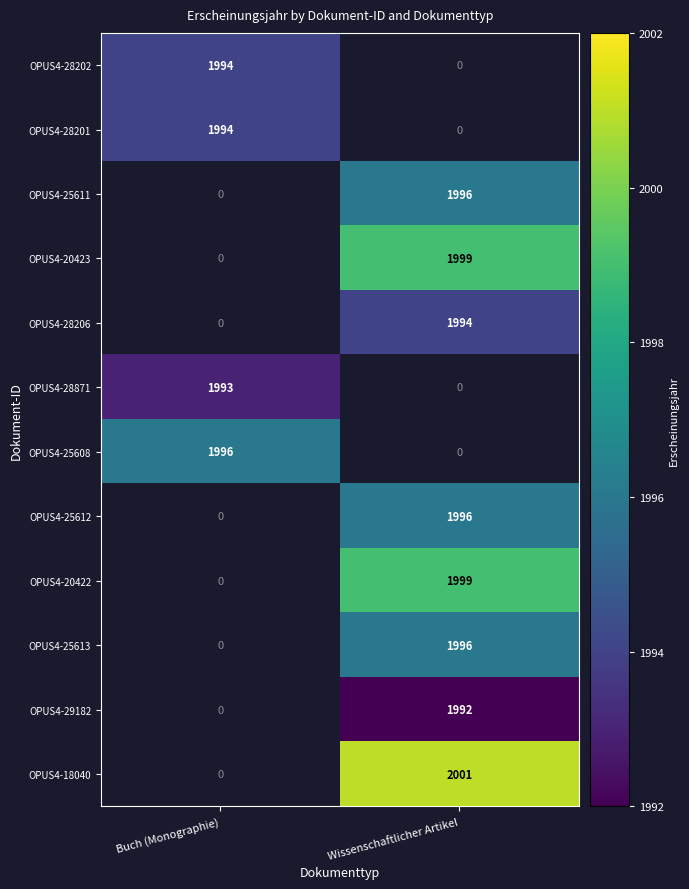

The value of OPUS4-29182 at Wissenschaftlicher Artikel is 3110. True or false?

False